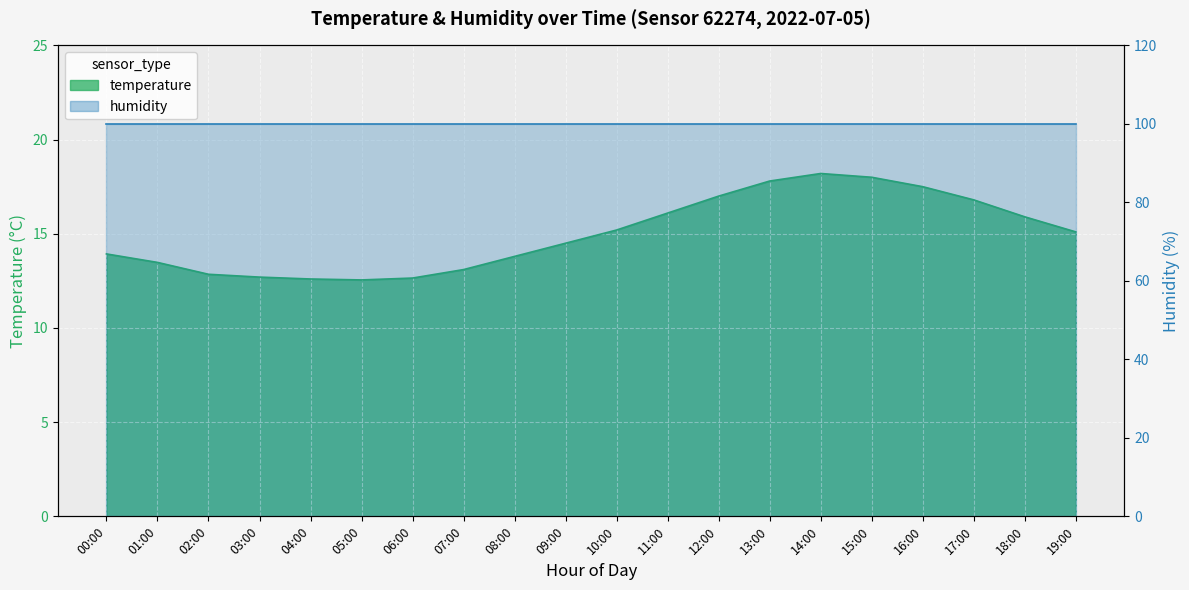

List the labels in order of value, smallest first.

05:00, 04:00, 06:00, 03:00, 02:00, 07:00, 01:00, 08:00, 00:00, 09:00, 19:00, 10:00, 18:00, 11:00, 17:00, 12:00, 16:00, 13:00, 15:00, 14:00